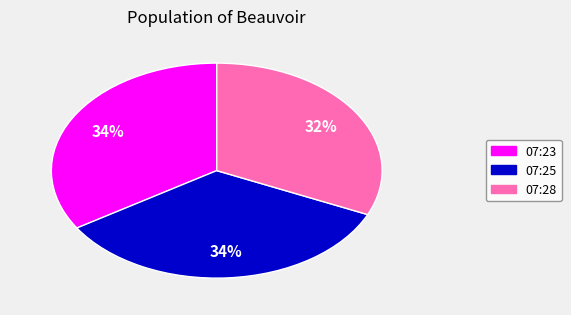

To the nearest percent, what is the average slice percentage?

33%